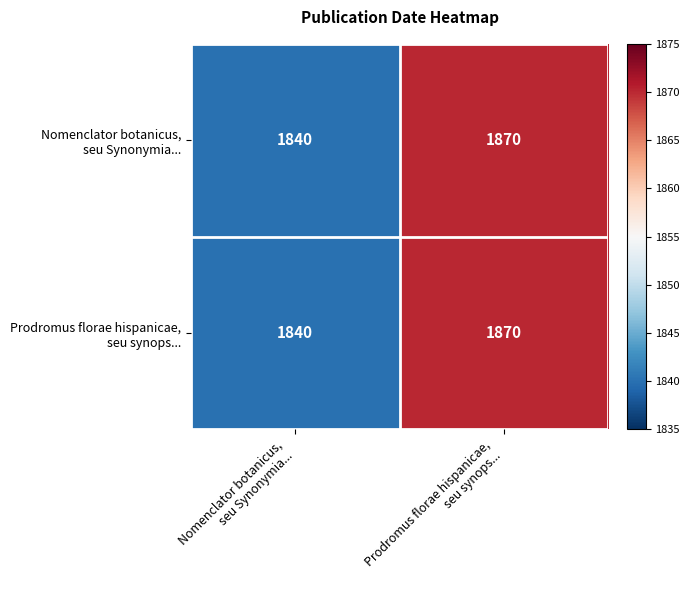

What is the smallest value displayed?

1840